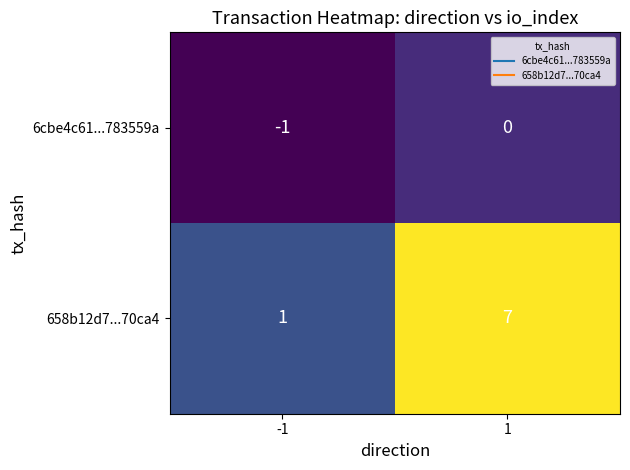

The value of 658b12d7...70ca4 at -1 is 1. True or false?

True